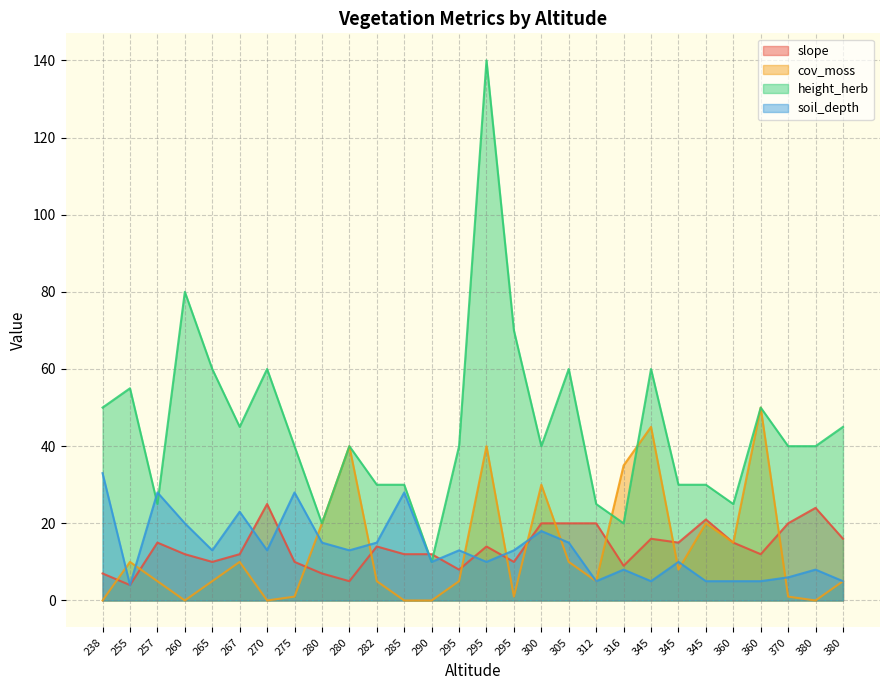

At which label is slope closest to 14?

282